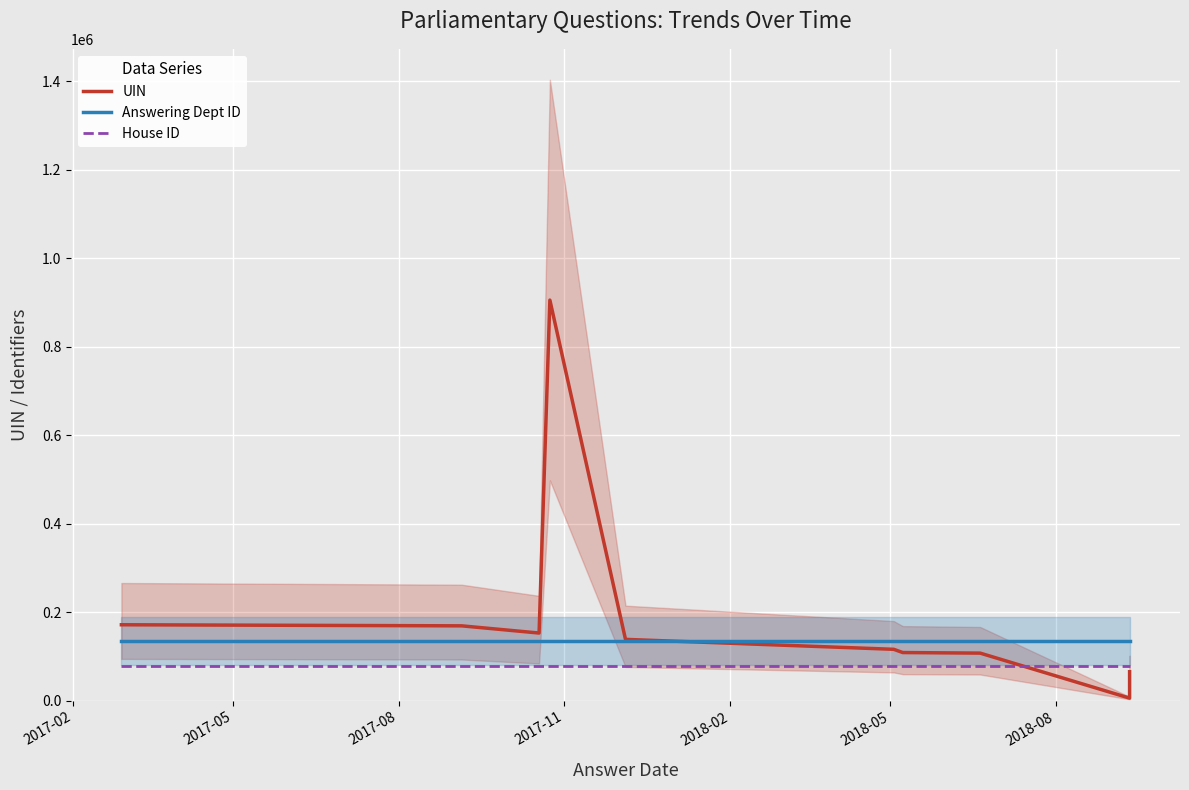

What is the value of the Answering Dept ID point at the 3rd from the left?

135802.9